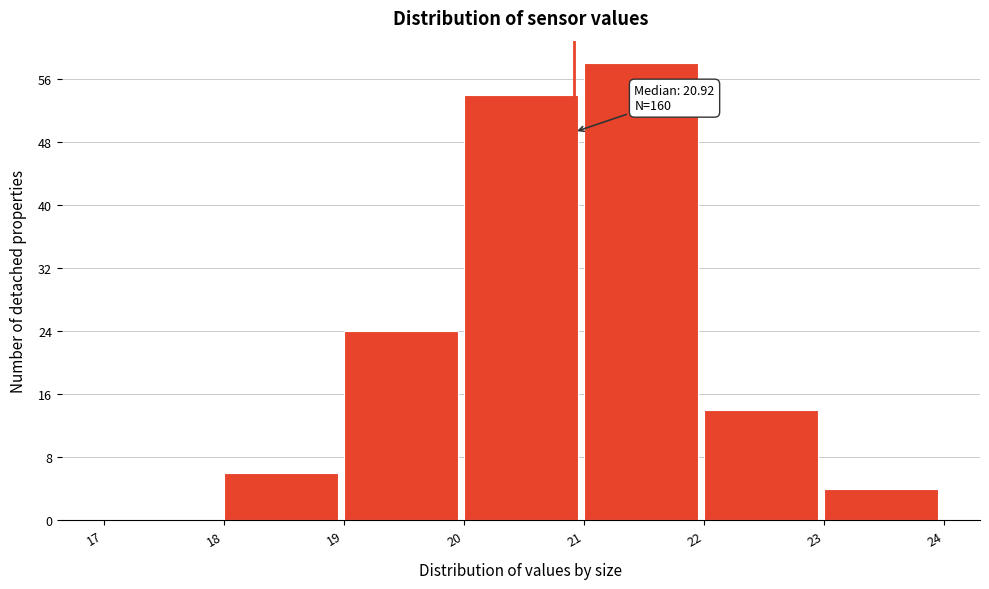

Which range on the x-axis has the tallest bar?

21 to 22